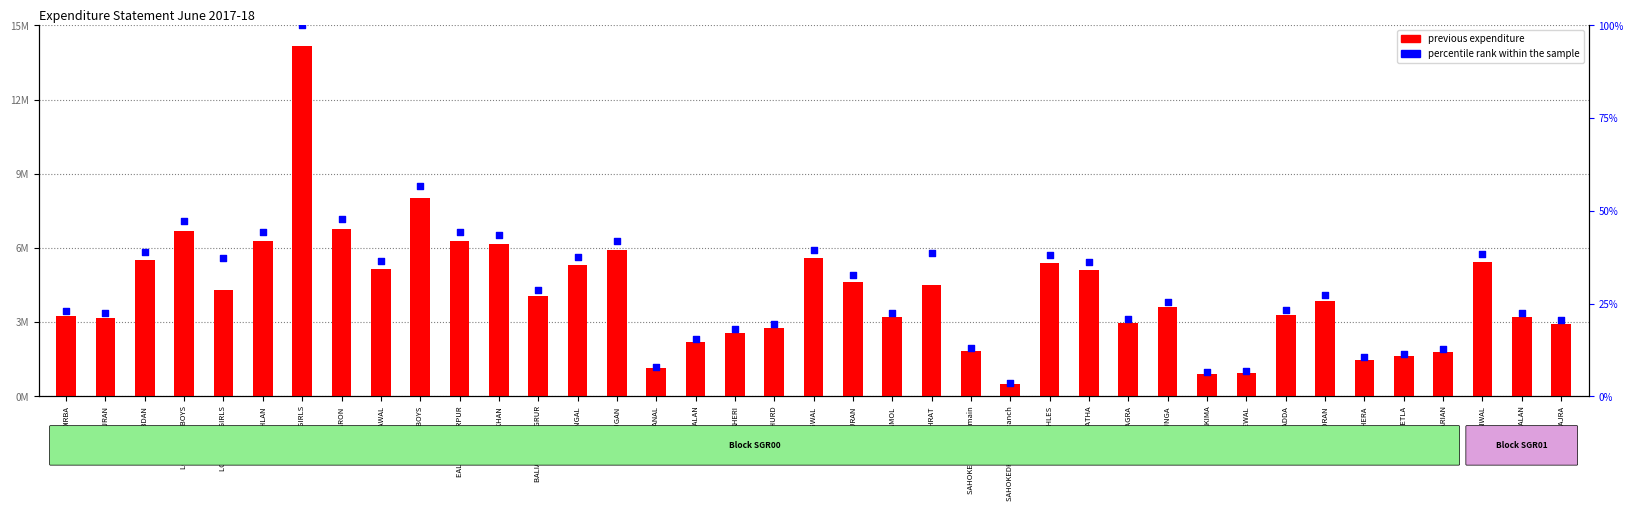

Is the value of previous expenditure at SANGRUR BOYS greater than the value of percentile rank within the sample at TOGEWAL?

Yes